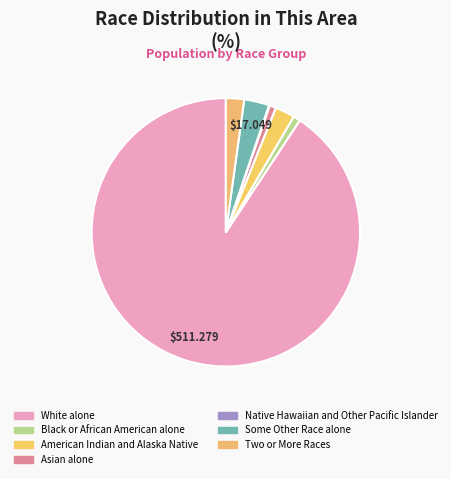

Is there a majority slice in this chart?

Yes